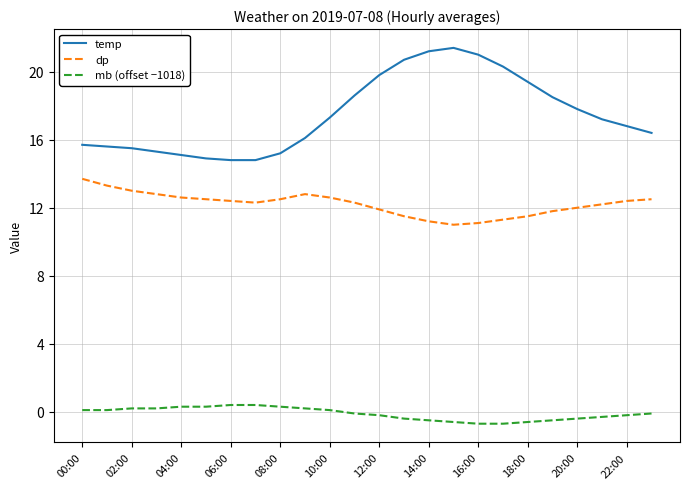

Rank the series by their maximum value, from lowest to highest.

mb (offset −1018), dp, temp